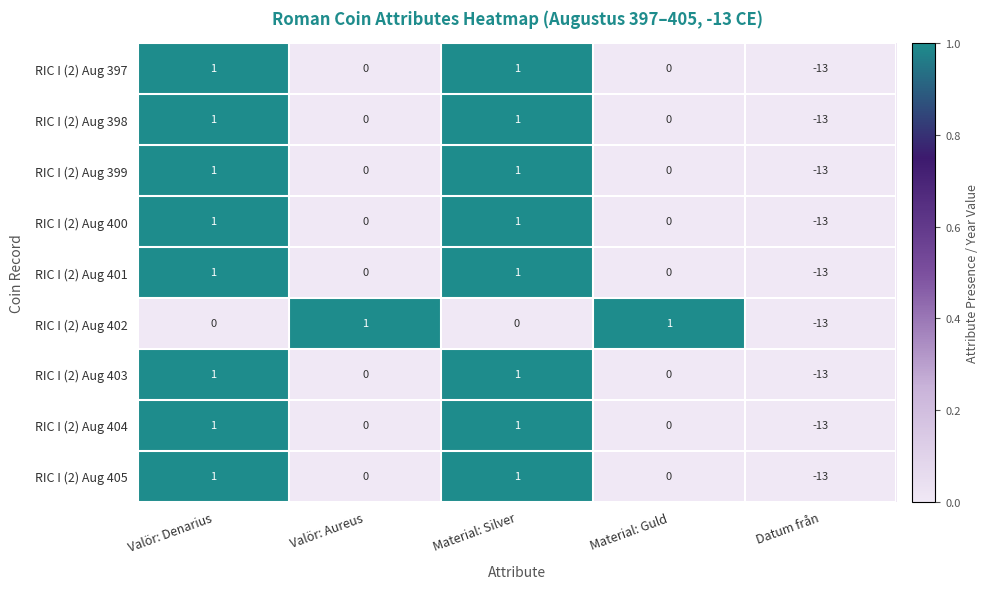

The RIC I (2) Aug 398 series shows -3 at Datum från. True or false?

False